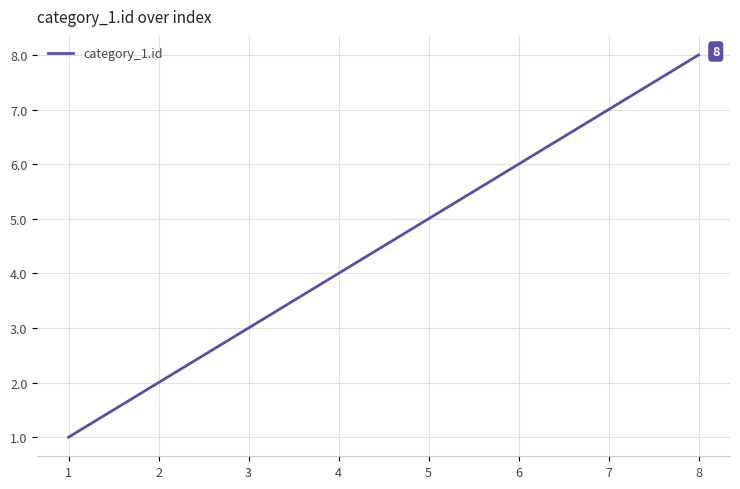

Reading left to right, extract all data points from this chart.

1	2	3	4	5	6	7	8